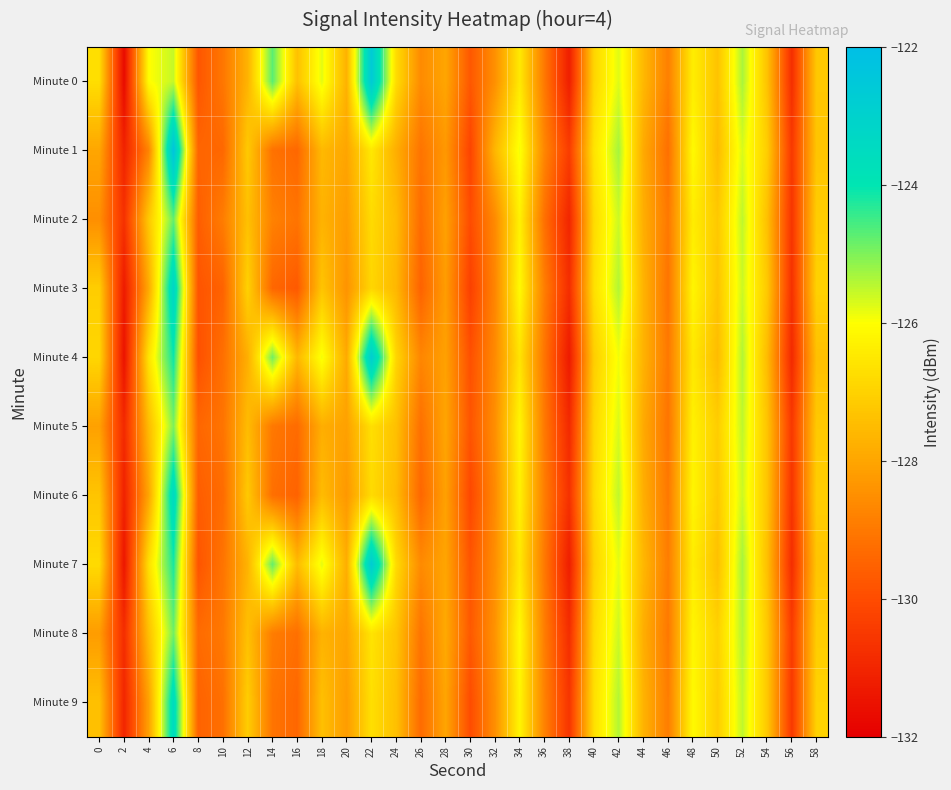

Reading right to left, what are all the values shown in this chart?

Minute 0: 58=-127.2	56=-130.8	54=-127.3	52=-125.3	50=-127.3	48=-126.4	46=-128.9	44=-127.6	42=-125.7	40=-126.9	38=-131.2	36=-129.0	34=-126.5	32=-128.5	30=-129.7	28=-128.0	26=-128.6	24=-126.8	22=-122.6	20=-127.7	18=-125.8	16=-127.4	14=-124.7	12=-127.7	10=-129.0	8=-129.8	6=-125.5	4=-126.0	2=-131.7	0=-126.7
Minute 1: 58=-127.3	56=-130.5	54=-127.1	52=-125.7	50=-127.5	48=-126.1	46=-129.2	44=-127.9	42=-125.3	40=-126.6	38=-130.4	36=-128.7	34=-125.9	32=-127.6	30=-130.2	28=-128.3	26=-129.1	24=-127.8	22=-126.5	20=-128.0	18=-127.6	16=-129.4	14=-129.2	12=-127.2	10=-129.4	8=-129.4	6=-122.3	4=-128.7	2=-131.1	0=-128.0
Minute 2: 58=-127.1	56=-130.6	54=-127.4	52=-125.5	50=-127.2	48=-126.4	46=-129.0	44=-127.8	42=-125.6	40=-126.8	38=-131.0	36=-129.2	34=-126.3	32=-128.6	30=-130.0	28=-128.1	26=-129.3	24=-127.5	22=-126.8	20=-128.2	18=-127.7	16=-129.1	14=-128.8	12=-127.4	10=-128.9	8=-129.6	6=-124.8	4=-127.2	2=-130.7	0=-128.5
Minute 3: 58=-127.0	56=-130.7	54=-127.2	52=-125.6	50=-127.3	48=-126.2	46=-129.1	44=-127.7	42=-125.4	40=-126.7	38=-130.8	36=-128.9	34=-126.1	32=-128.7	30=-130.3	28=-128.2	26=-129.5	24=-127.6	22=-126.9	20=-128.4	18=-127.3	16=-129.7	14=-129.4	12=-127.0	10=-129.5	8=-129.8	6=-123.2	4=-127.9	2=-131.3	0=-127.1
Minute 4: 58=-127.4	56=-130.9	54=-127.5	52=-125.4	50=-127.5	48=-126.5	46=-129.0	44=-127.7	42=-125.9	40=-127.1	38=-131.3	36=-129.1	34=-126.6	32=-128.6	30=-129.9	28=-128.1	26=-128.7	24=-126.9	22=-122.8	20=-127.9	18=-125.9	16=-127.6	14=-124.9	12=-127.8	10=-129.2	8=-129.9	6=-124.1	4=-126.6	2=-131.5	0=-126.9
Minute 5: 58=-127.2	56=-130.5	54=-127.3	52=-125.5	50=-127.1	48=-126.3	46=-129.1	44=-127.9	42=-125.7	40=-126.9	38=-130.9	36=-129.0	34=-126.2	32=-128.5	30=-129.8	28=-128.0	26=-129.2	24=-127.4	22=-126.7	20=-128.1	18=-127.8	16=-129.3	14=-129.0	12=-127.5	10=-129.1	8=-129.4	6=-125.0	4=-127.5	2=-130.9	0=-128.1
Minute 6: 58=-127.1	56=-130.6	54=-127.3	52=-125.6	50=-127.2	48=-126.2	46=-129.0	44=-127.8	42=-125.5	40=-126.8	38=-130.7	36=-128.9	34=-126.3	32=-128.6	30=-130.1	28=-128.1	26=-129.4	24=-127.5	22=-126.8	20=-128.3	18=-127.5	16=-129.5	14=-129.2	12=-127.2	10=-129.3	8=-129.6	6=-123.4	4=-128.0	2=-131.1	0=-127.3
Minute 7: 58=-127.3	56=-130.8	54=-127.4	52=-125.3	50=-127.4	48=-126.4	46=-128.9	44=-127.6	42=-125.8	40=-127.0	38=-131.2	36=-129.0	34=-126.5	32=-128.5	30=-129.8	28=-128.0	26=-128.6	24=-126.8	22=-122.7	20=-127.8	18=-125.8	16=-127.5	14=-124.8	12=-127.7	10=-129.1	8=-129.8	6=-124.2	4=-126.7	2=-131.4	0=-126.8
Minute 8: 58=-127.1	56=-130.4	54=-127.2	52=-125.4	50=-127.0	48=-126.2	46=-129.0	44=-127.8	42=-125.6	40=-126.8	38=-130.8	36=-128.9	34=-126.1	32=-128.4	30=-129.7	28=-127.9	26=-129.1	24=-127.3	22=-126.6	20=-128.0	18=-127.7	16=-129.2	14=-128.9	12=-127.4	10=-129.0	8=-129.3	6=-124.9	4=-127.4	2=-130.8	0=-128.2
Minute 9: 58=-127.0	56=-130.5	54=-127.2	52=-125.5	50=-127.1	48=-126.1	46=-128.9	44=-127.7	42=-125.4	40=-126.7	38=-130.6	36=-128.8	34=-126.2	32=-128.5	30=-130.0	28=-128.0	26=-129.3	24=-127.4	22=-126.7	20=-128.2	18=-127.4	16=-129.4	14=-129.1	12=-127.1	10=-129.2	8=-129.5	6=-123.5	4=-128.1	2=-131.0	0=-127.4